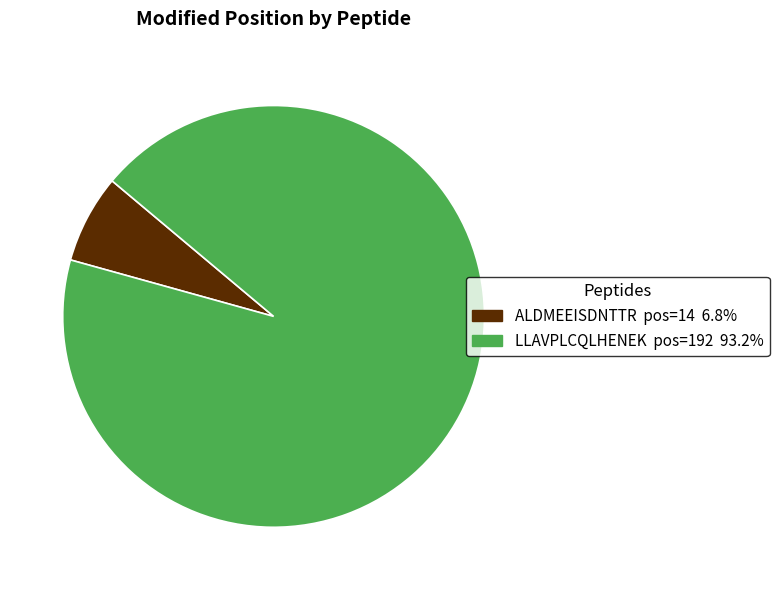

What is the smallest slice in the pie chart?

ALDMEEISDNTTR